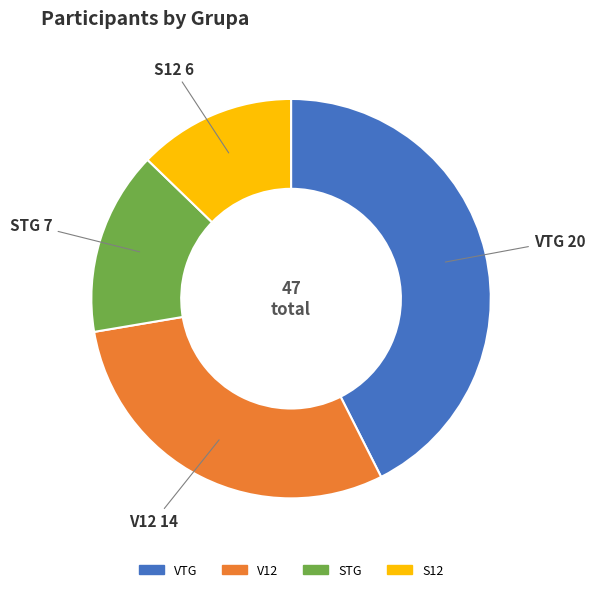

Is there a majority slice in this chart?

No